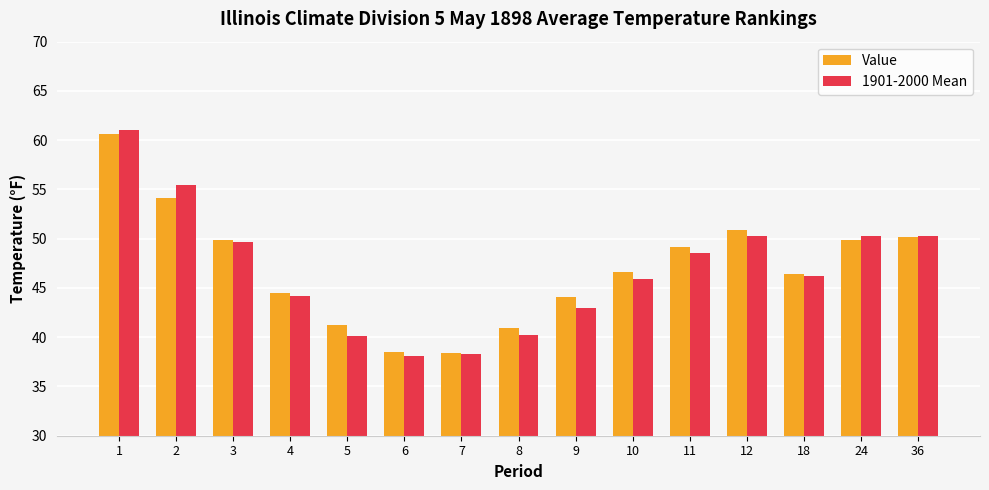

Which category has the highest value across all series?

1